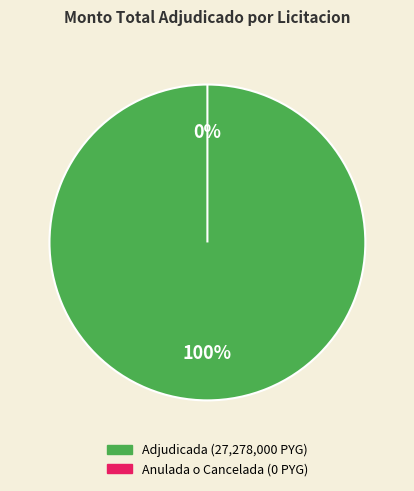

Does Adquisicion Utiles Oficina-Segundo account for over 50% of the chart?

Yes